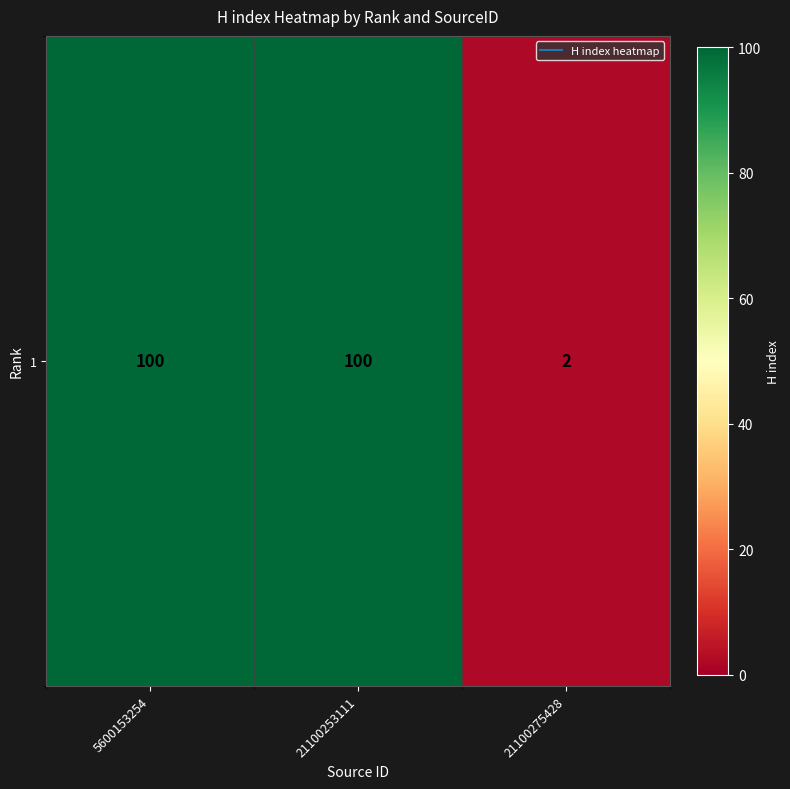

The chart shows a value of 100 at 21100253111. True or false?

True